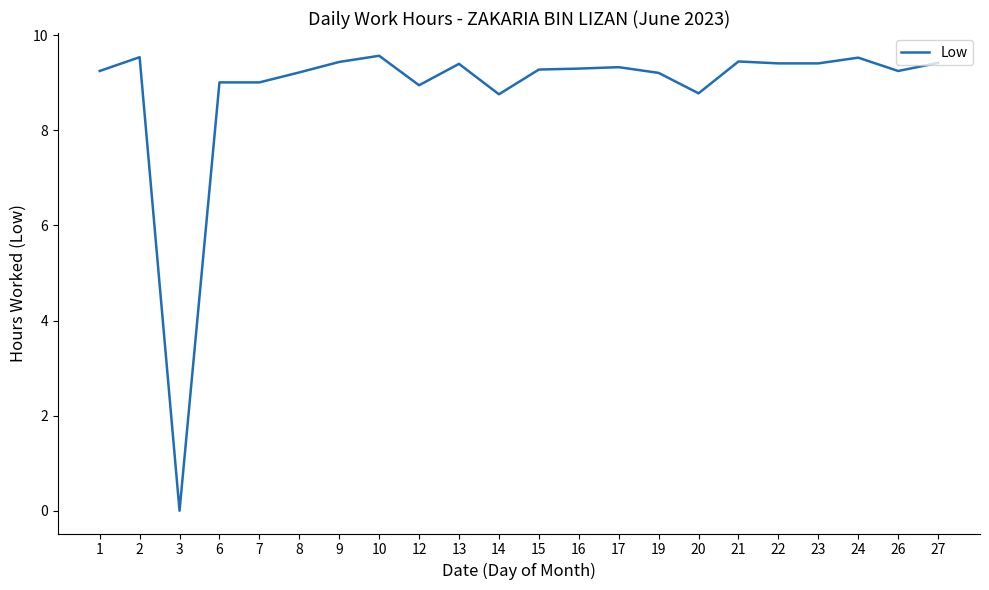

Between 24 and 26, which is larger?

24